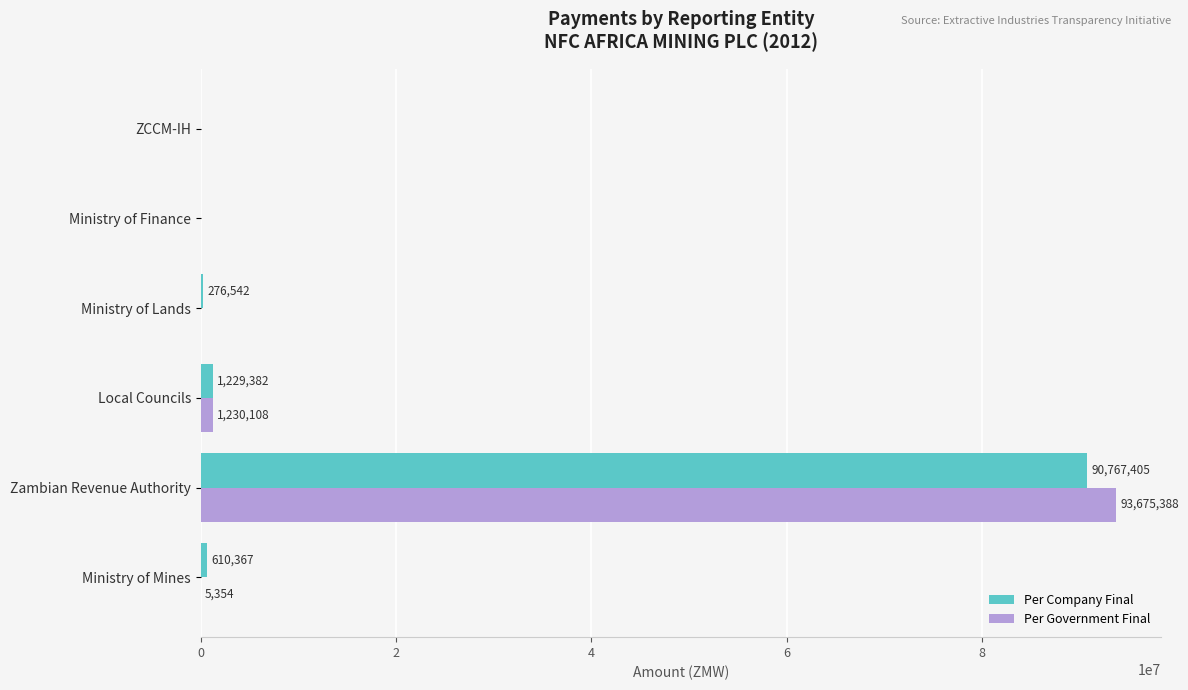

How many distinct data groups are displayed?

2